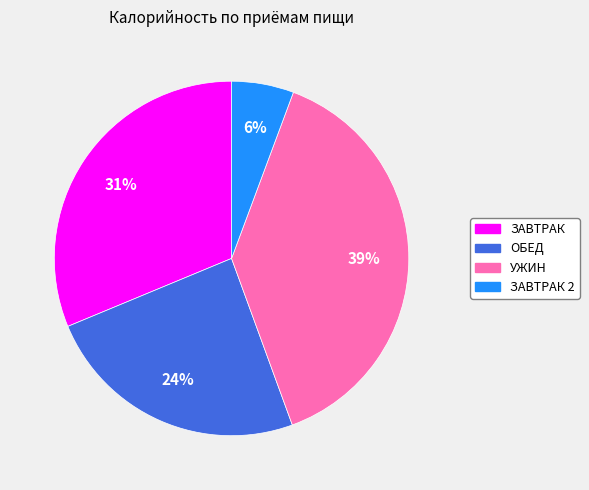

To the nearest percent, what is the average slice percentage?

25%